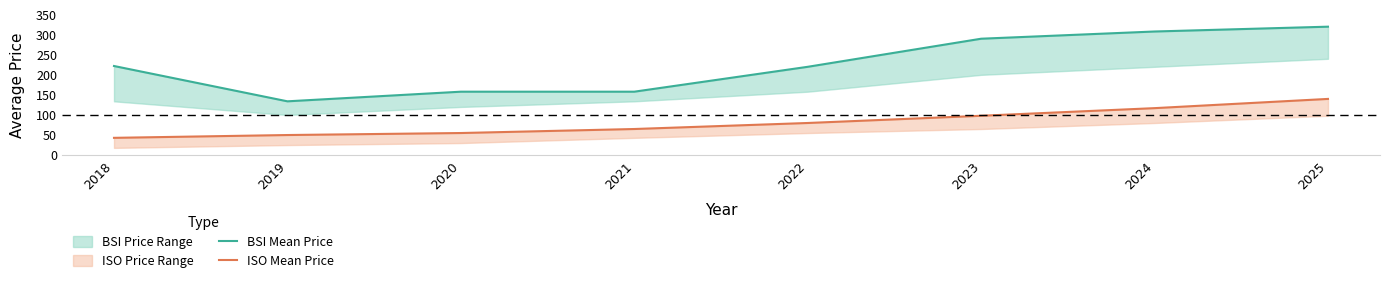

What is the value of the ISO Mean Price point at the 5th from the left?

80